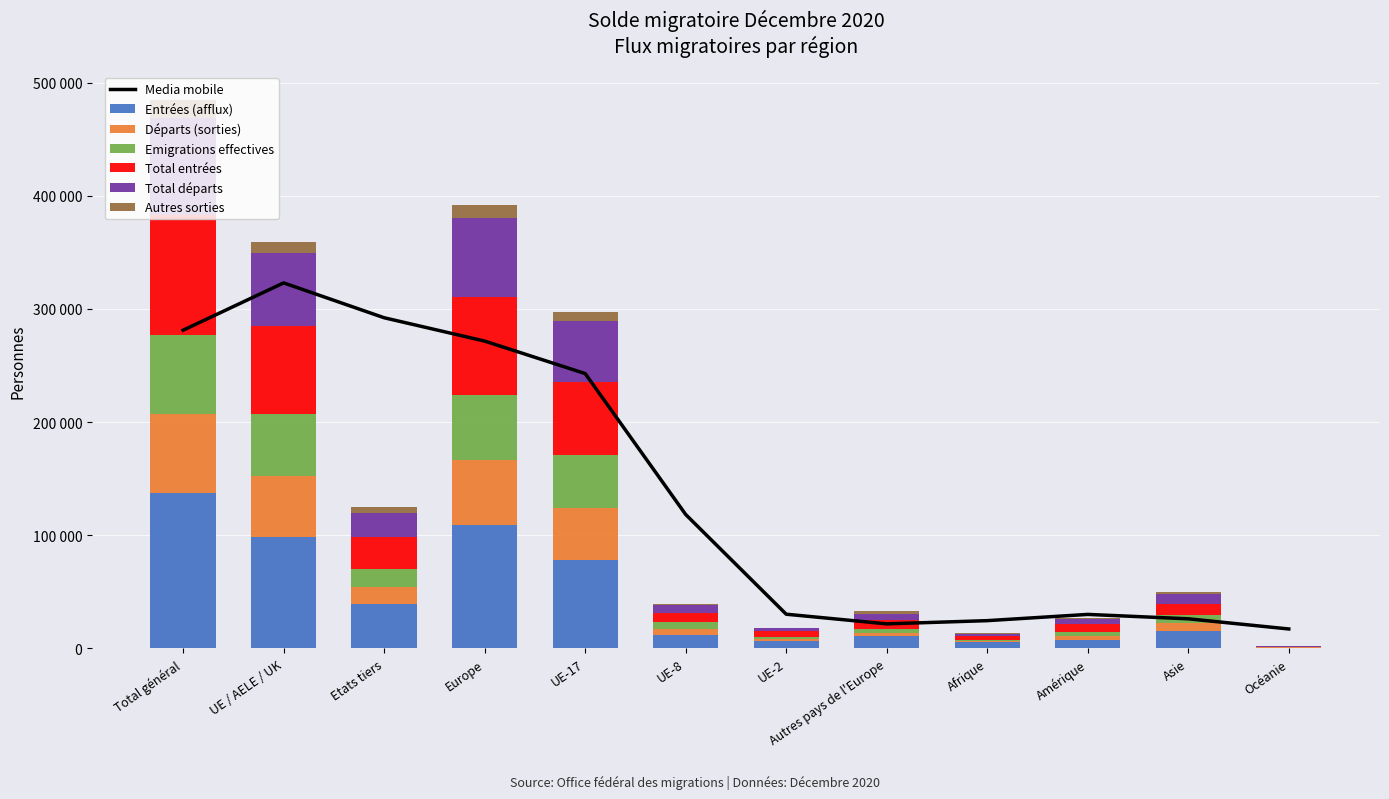

What position from the left is Afrique?

9